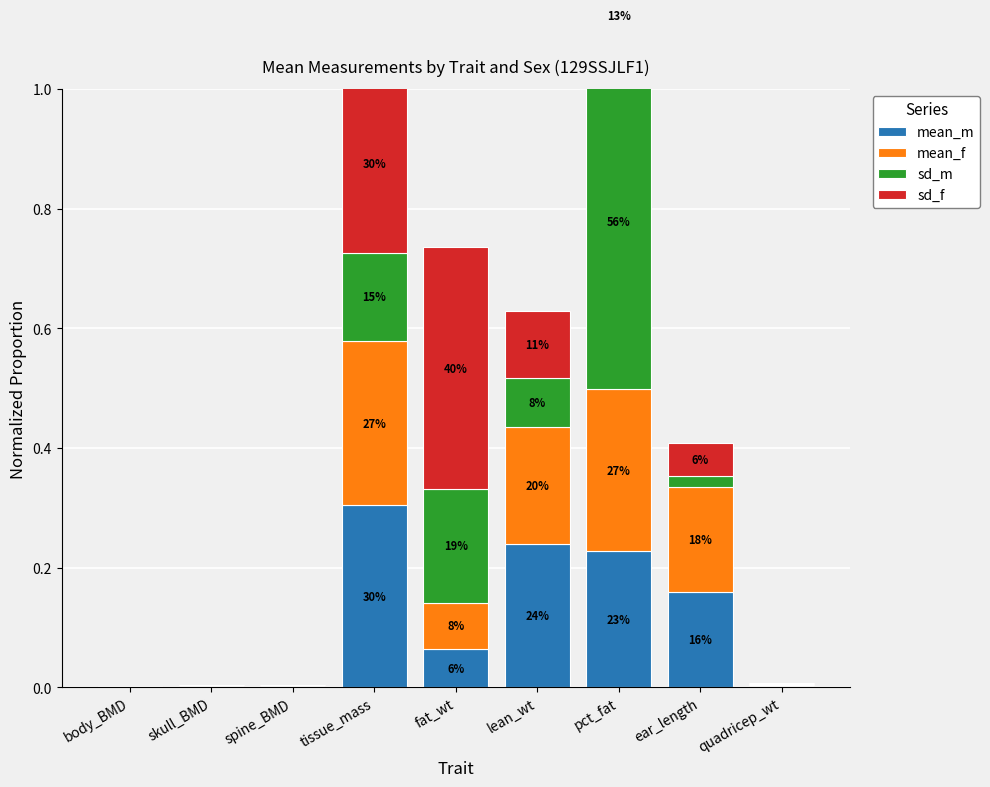

What is the label of the 8th bar from the right?

skull_BMD